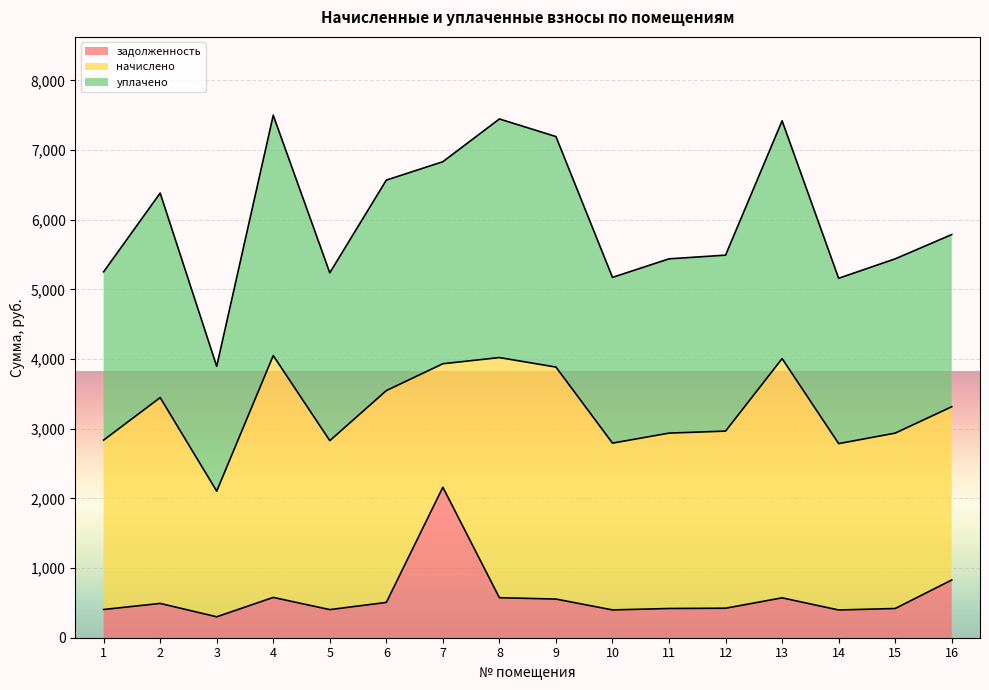

Read the задолженность value at 8.

574.6